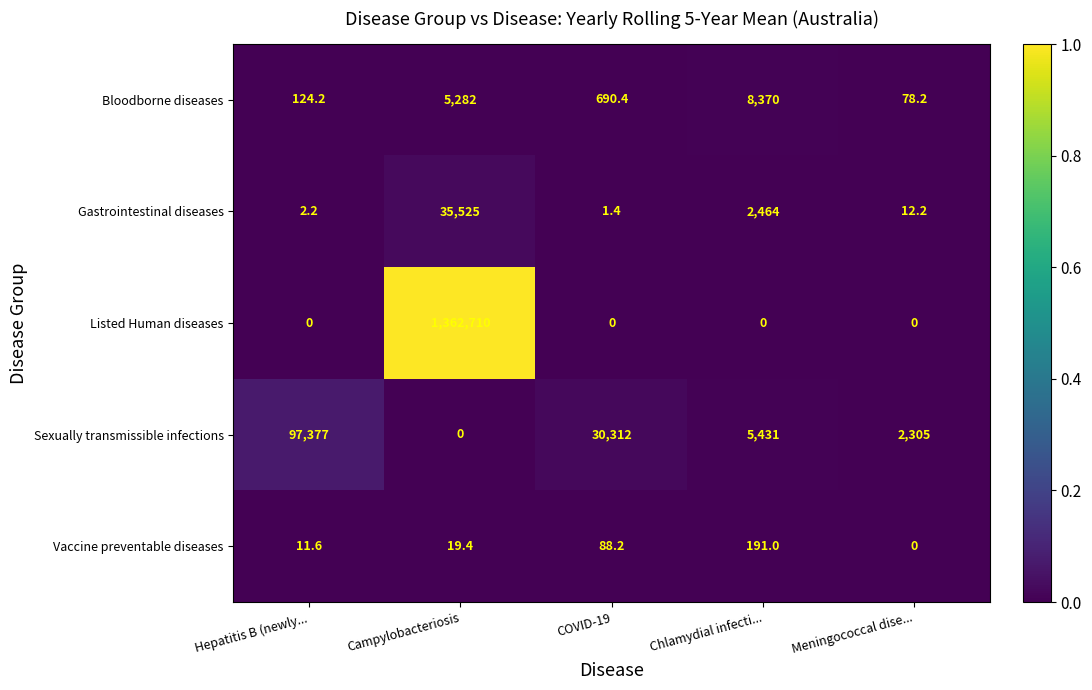

At which category is the sum across all series the highest?

Campylobacteriosis